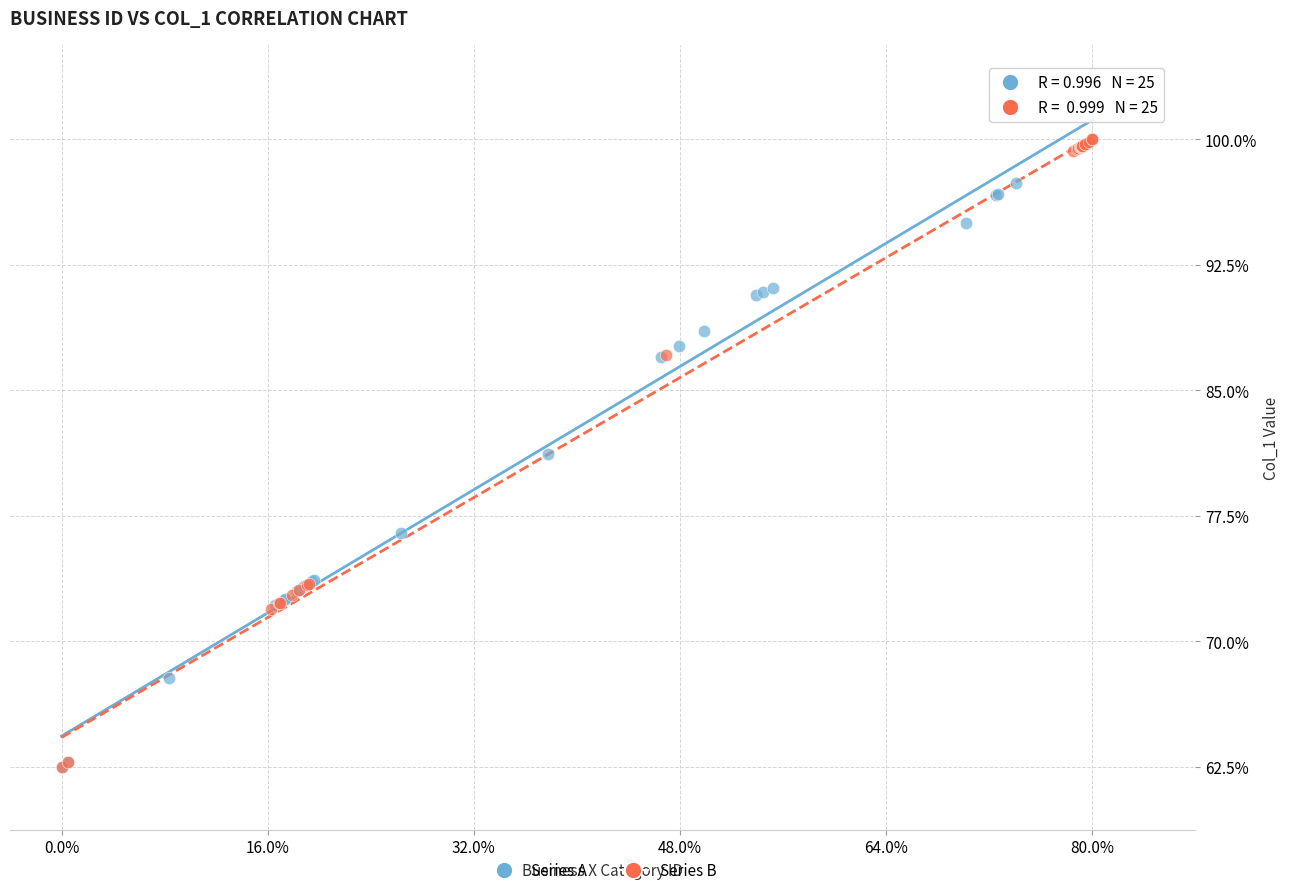

What are all the series names shown in the legend?

Series A, Series B